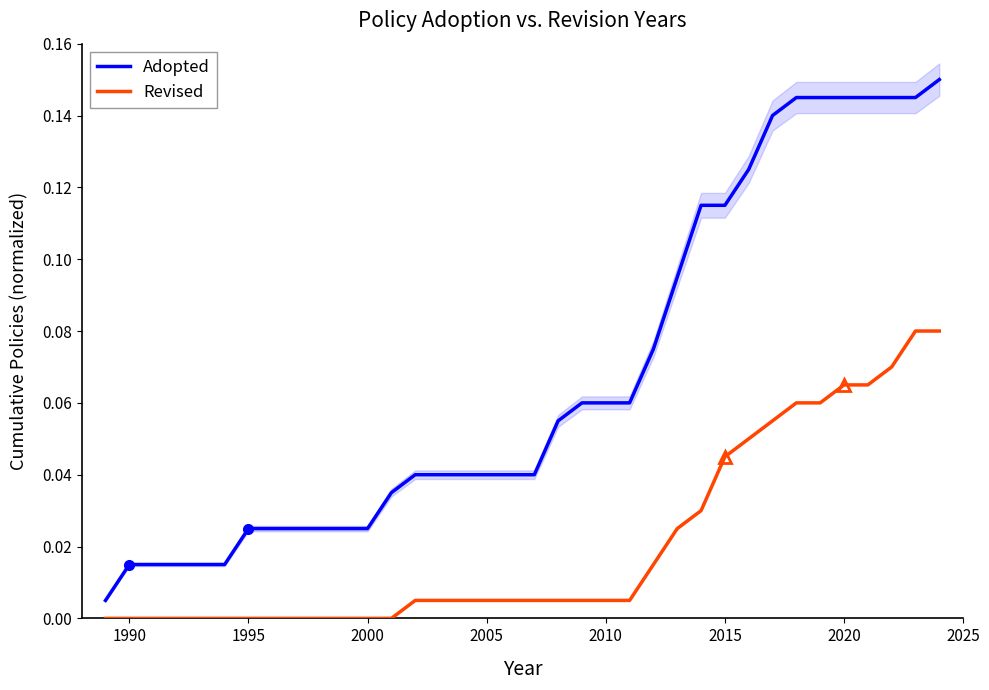

Is the value of Adopted at 32 greater than the value of Revised at 1990?

Yes